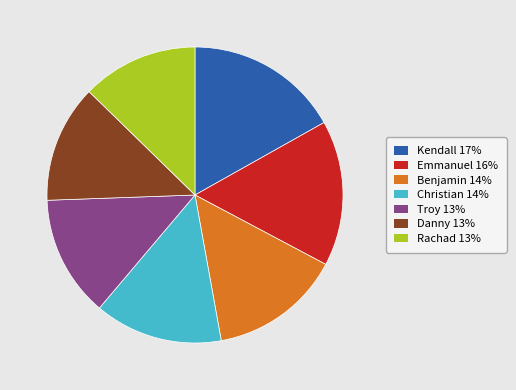

The Kendall slice represents 22% of the pie. True or false?

False